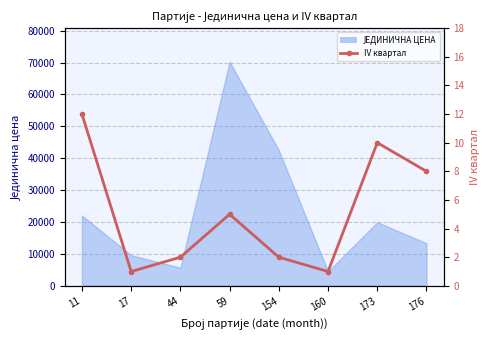

Which label corresponds to the smallest value in the chart?

17